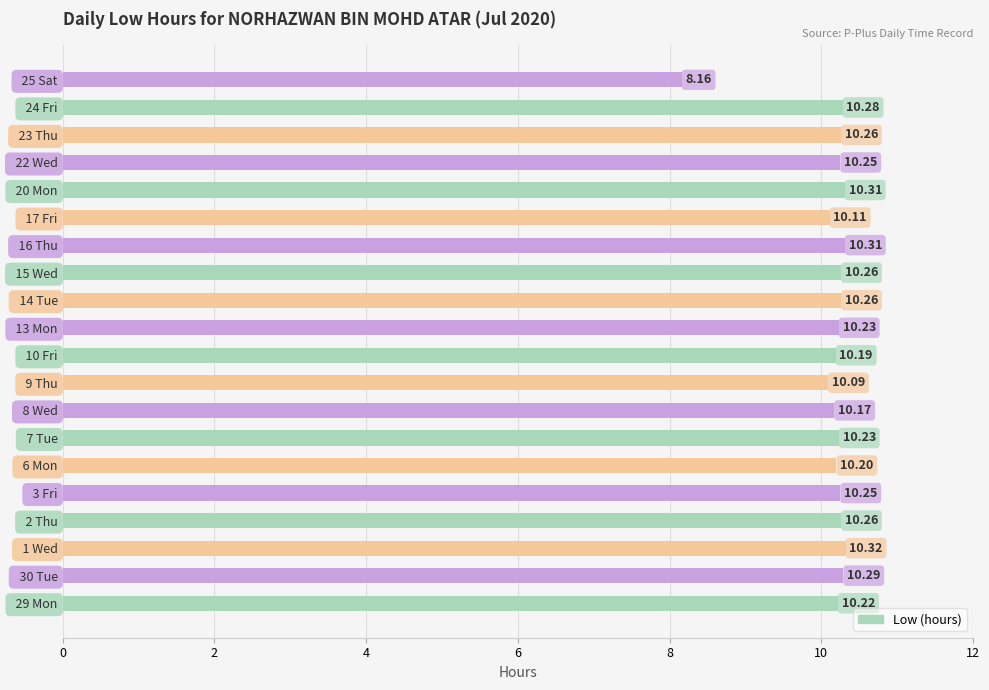

What is the difference between the values at   14 Tue and   25 Sat?

2.1